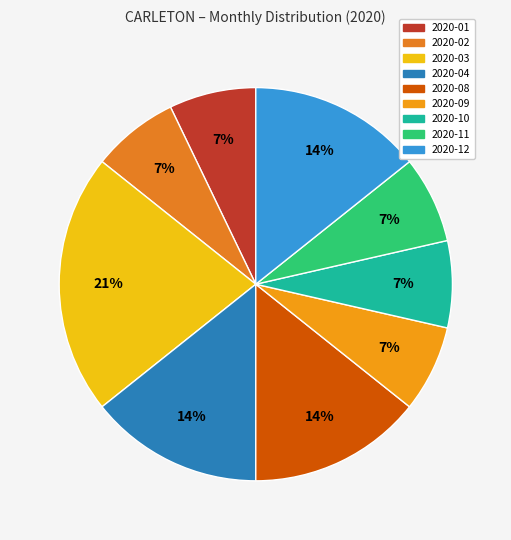

Is there a majority slice in this chart?

No